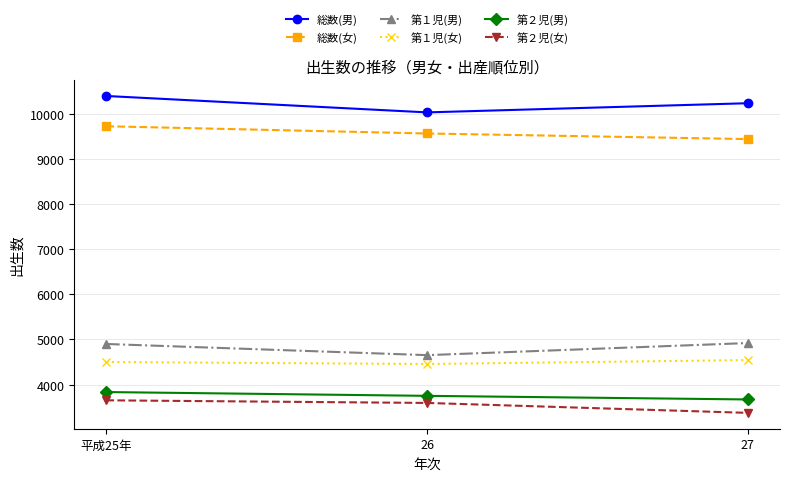

How many lines are shown in the chart?

6